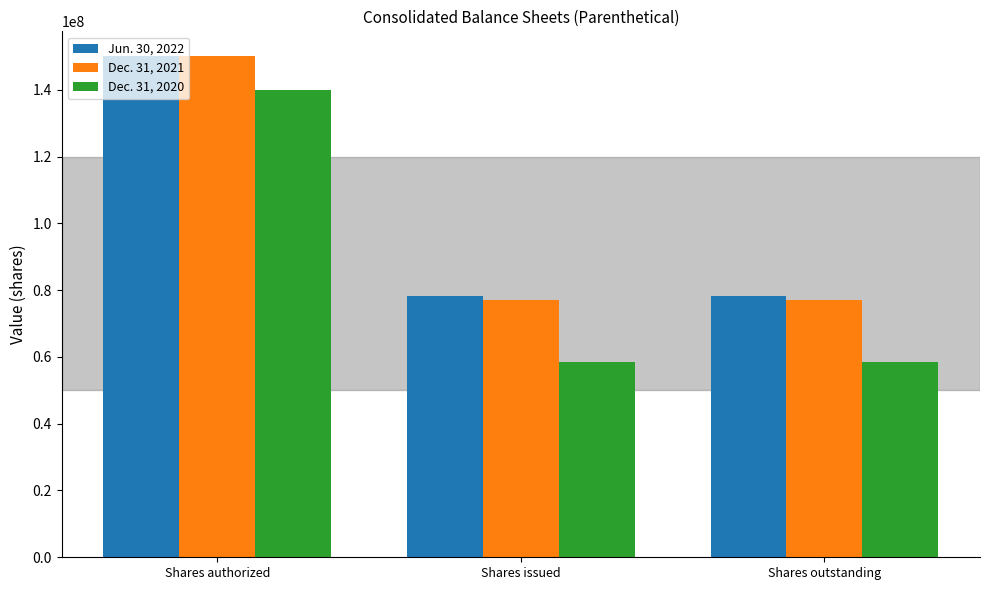

True or false: Jun. 30, 2022 has a value of 150000000 at Shares authorized.

True